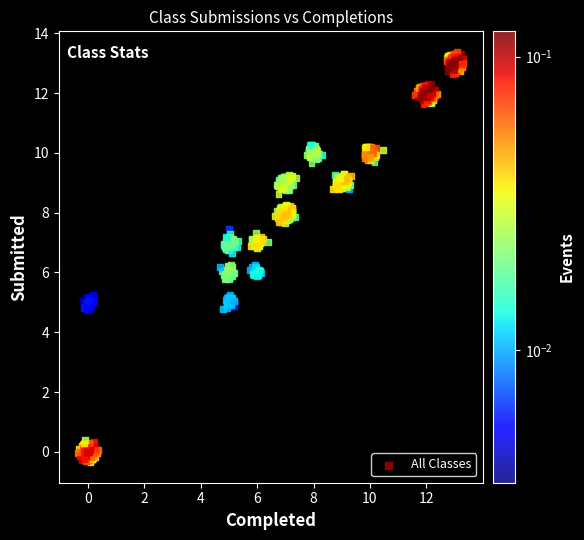

What is the range of X values (max minus min)?

13.7